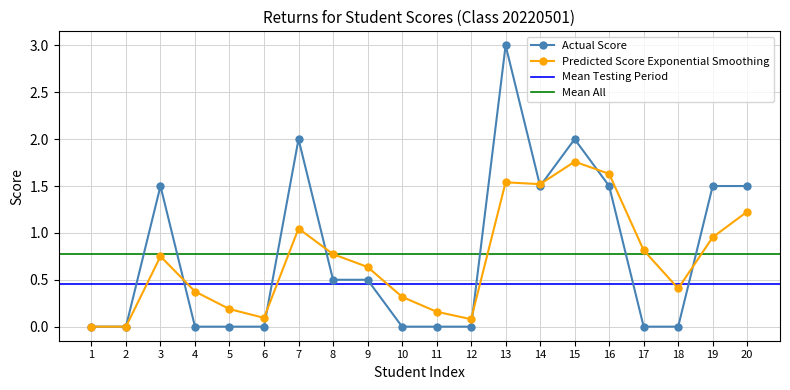

Is it true that Total Score equals 0.0 at 17?

True